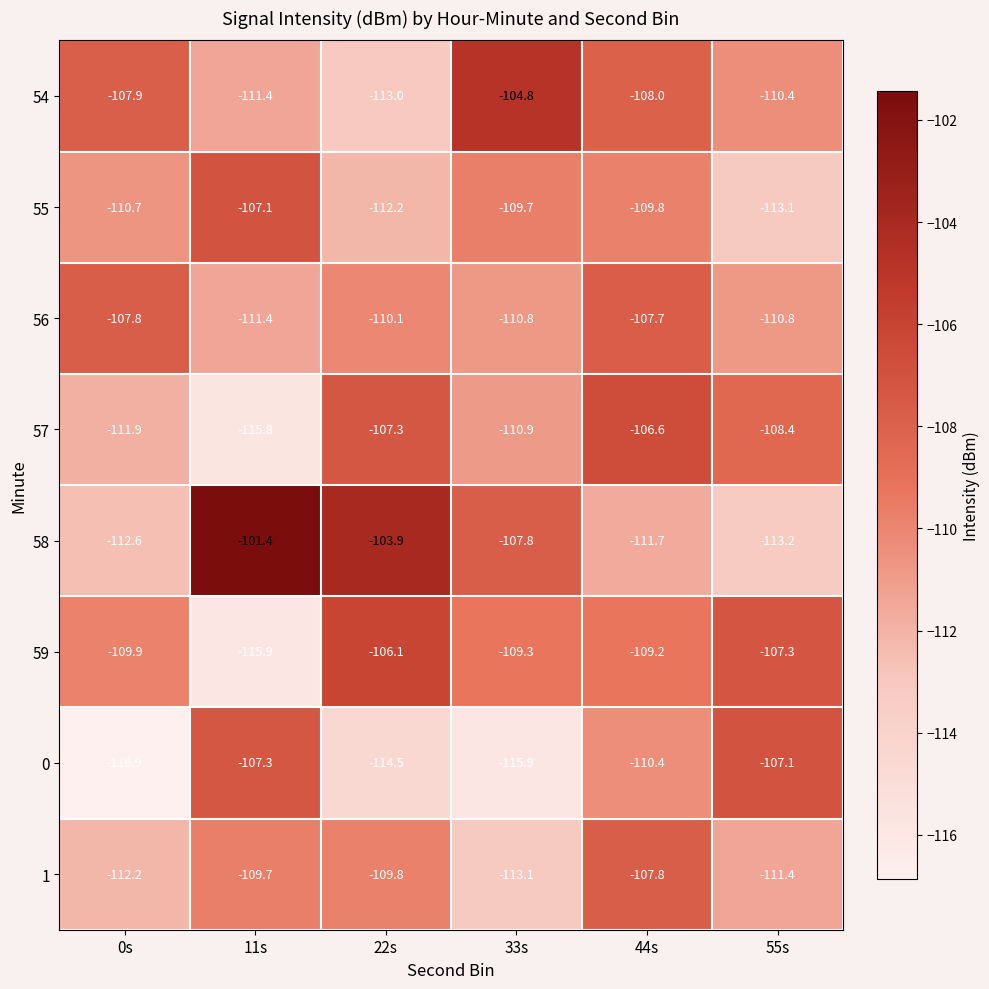

Which category has the highest value across all series?

11s